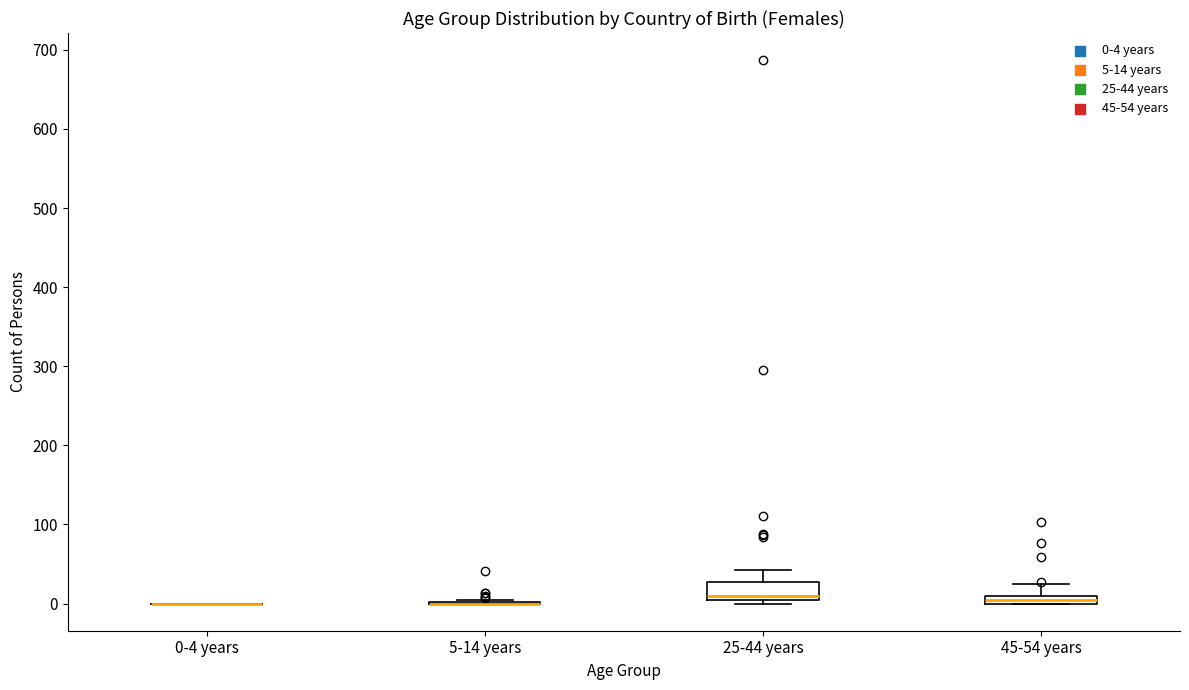

Which box is the tallest, from its lower edge to its upper edge?

25-44 years